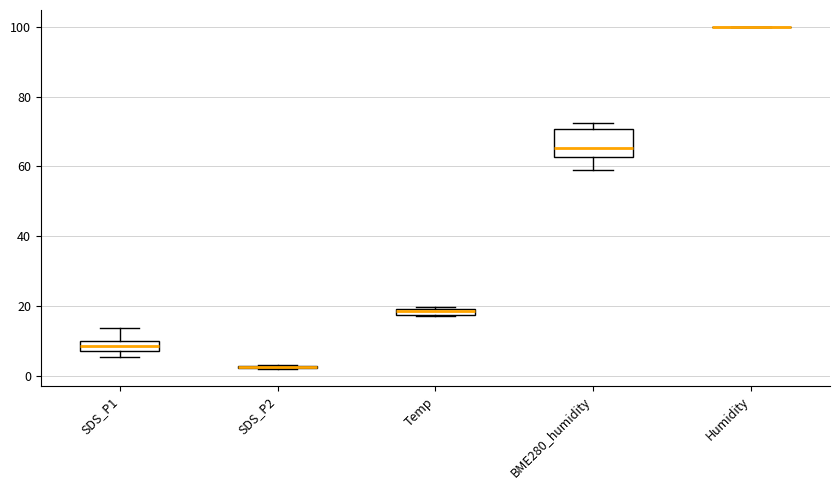

Comparing the boxes themselves (not the whiskers), which one is the tallest?

BME280_humidity